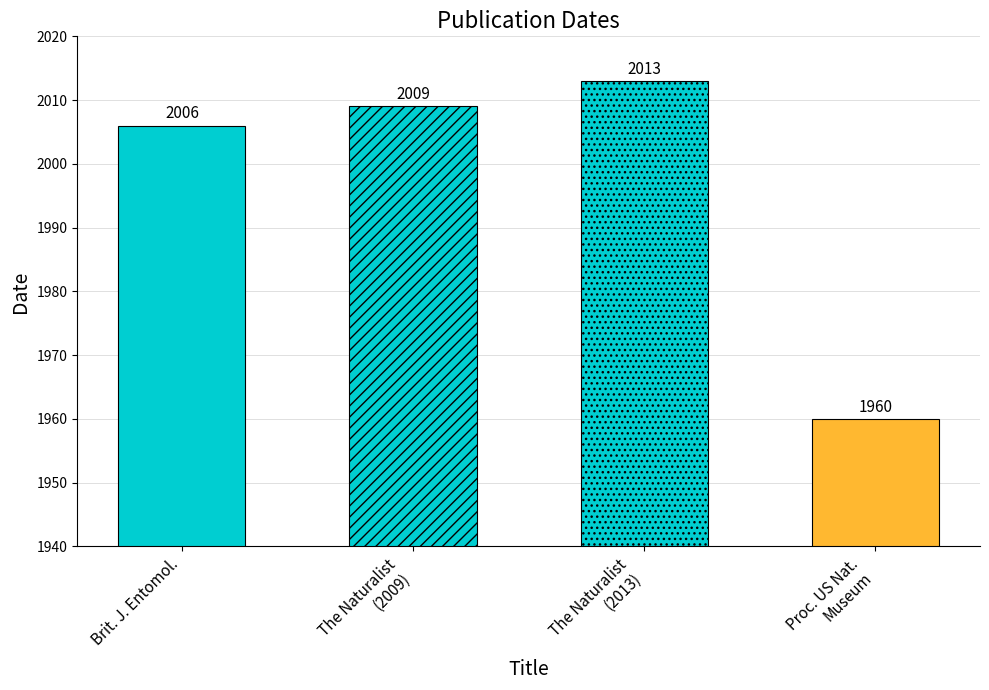

What position from the right is The naturalist (2009)?

3